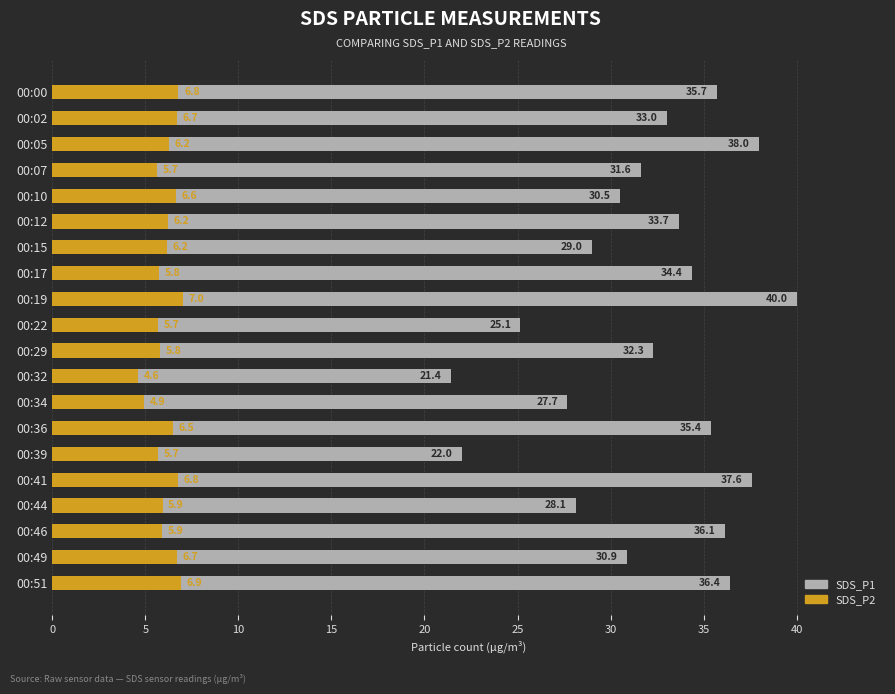

Rank the series by their average value, from lowest to highest.

SDS_P2, SDS_P1